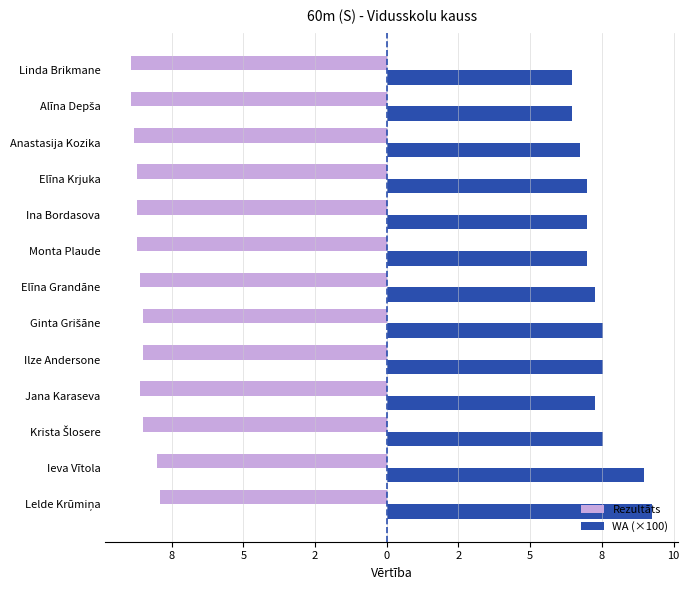

Reading left to right, transcribe all the data shown in this chart.

Rezultāts: -7.9	-8.0	-8.5	-8.6	-8.5	-8.5	-8.6	-8.7	-8.7	-8.7	-8.8	-8.9	-8.9
WA (×100): 9.3	9.0	7.5	7.3	7.5	7.5	7.3	7.0	7.0	7.0	6.7	6.5	6.5